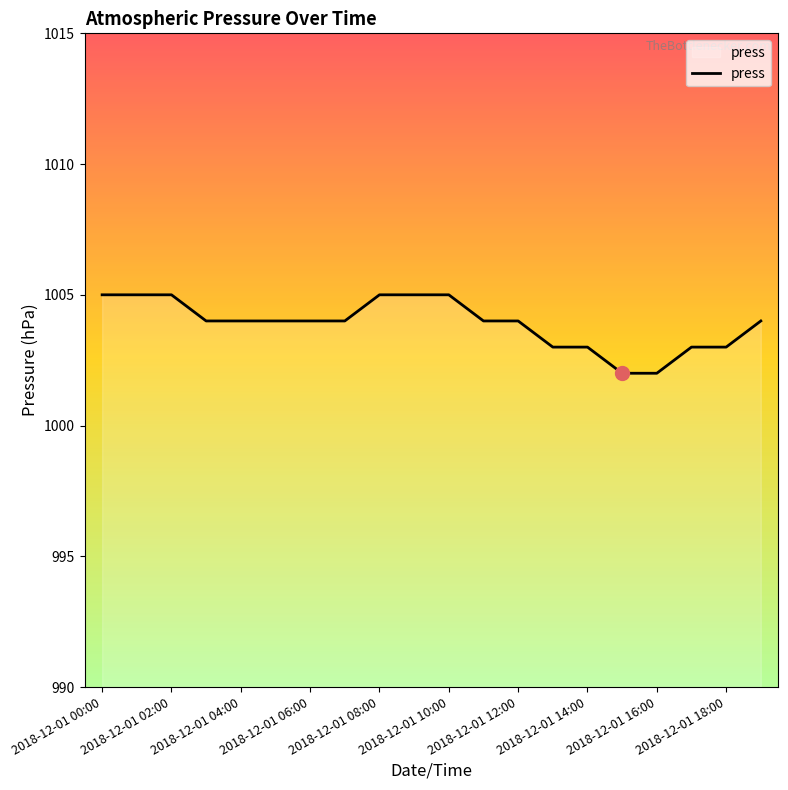

What is the maximum value shown in the chart?

1005